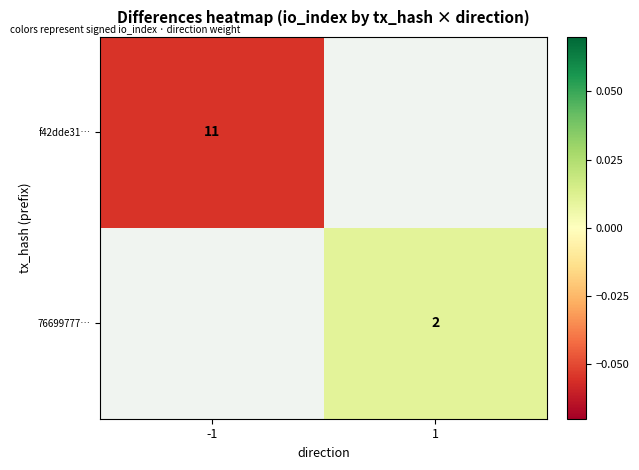

True or false: f42dde31… has a value of 3 at -1.

False